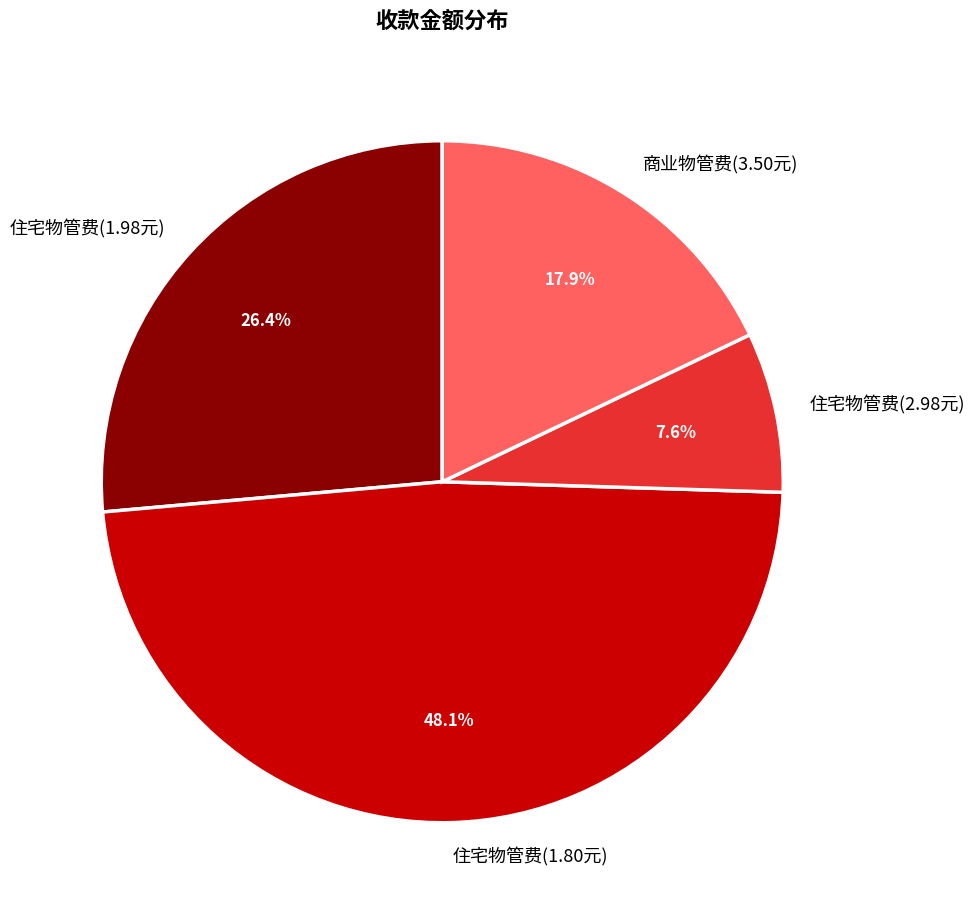

Rank the categories by value from highest to lowest.

住宅物管费(1.80元), 住宅物管费(1.98元), 商业物管费(3.50元), 住宅物管费(2.98元)